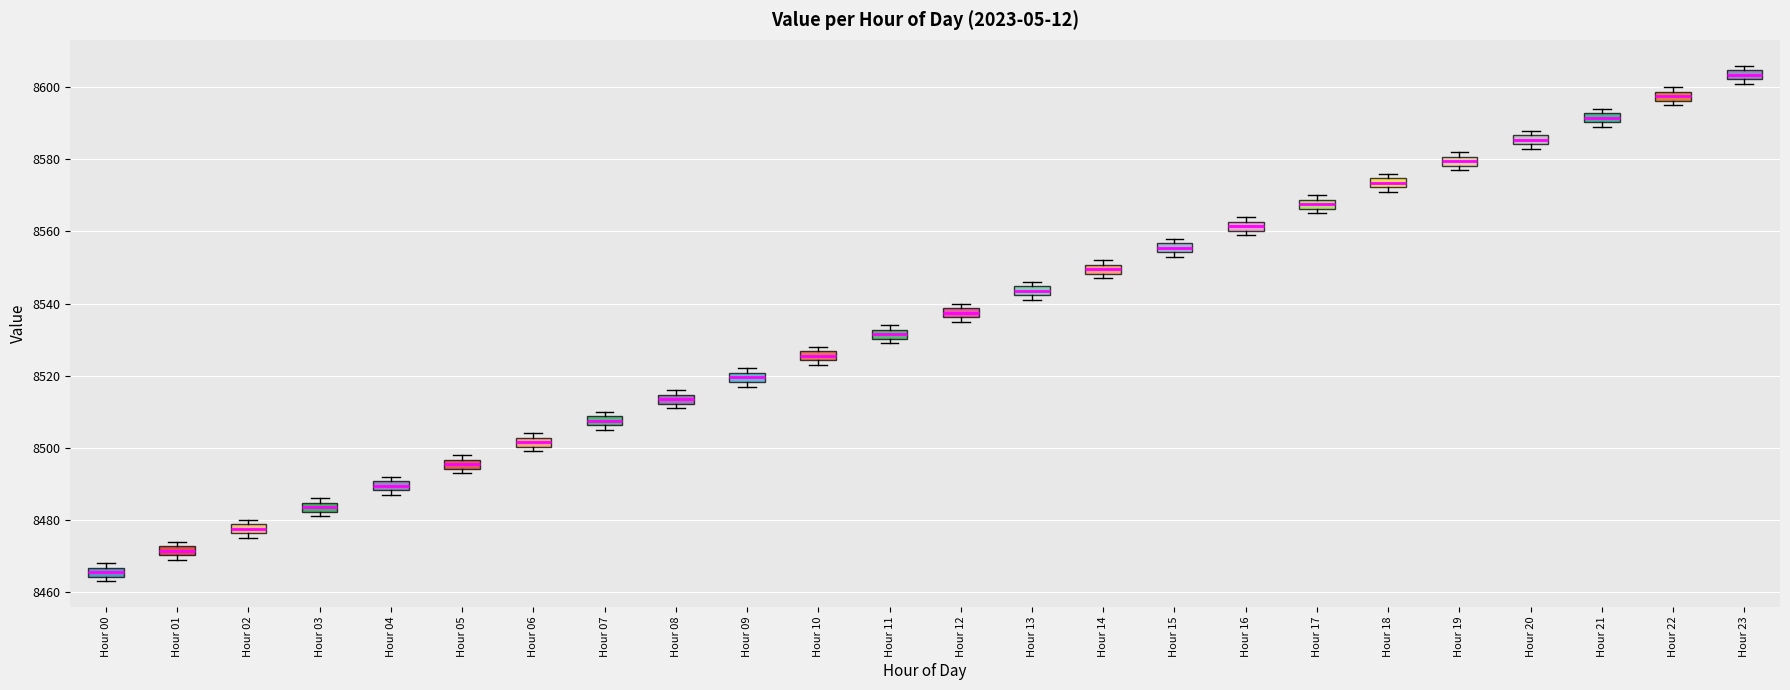

Which box's median line is the lowest?

Hour 00